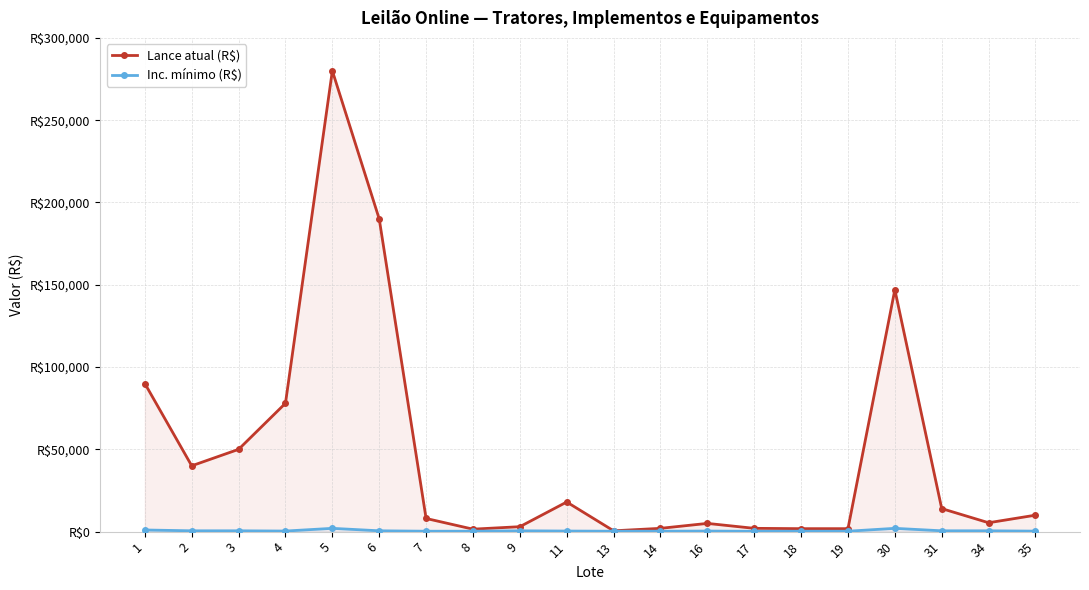

Where is the first local maximum for Inc. mínimo (R$)?

5